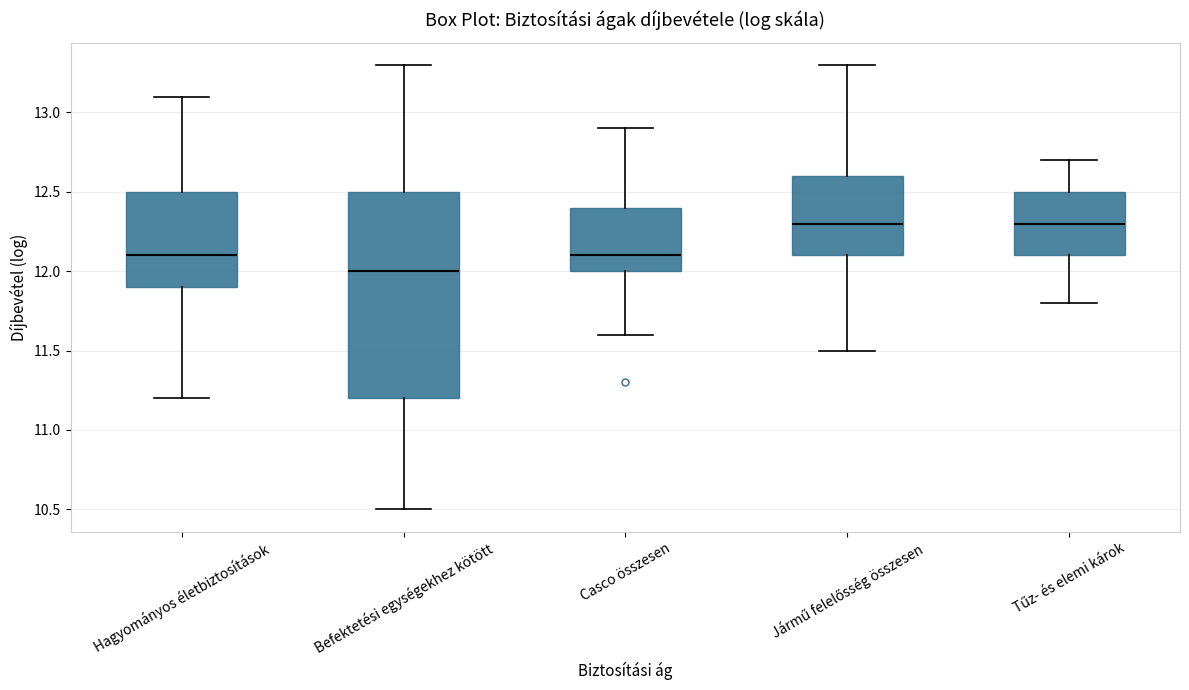

Reading left to right, transcribe this box plot: for each box, give where its median line is, the range the box spans, and where its two whiskers end, as read against the y-axis. The values are not printed on the chart, so give them approximately, as read against the axis.

Hagyományos életbiztosítások: median 12.1, box 11.9 to 12.5, whiskers 11.2 to 13.1
Befektetési egységekhez kötött: median 12.0, box 11.2 to 12.5, whiskers 10.5 to 13.3
Casco összesen: median 12.1, box 12.0 to 12.4, whiskers 11.6 to 12.9
Jármű felelősség összesen: median 12.3, box 12.1 to 12.6, whiskers 11.5 to 13.3
Tűz- és elemi károk: median 12.3, box 12.1 to 12.5, whiskers 11.8 to 12.7